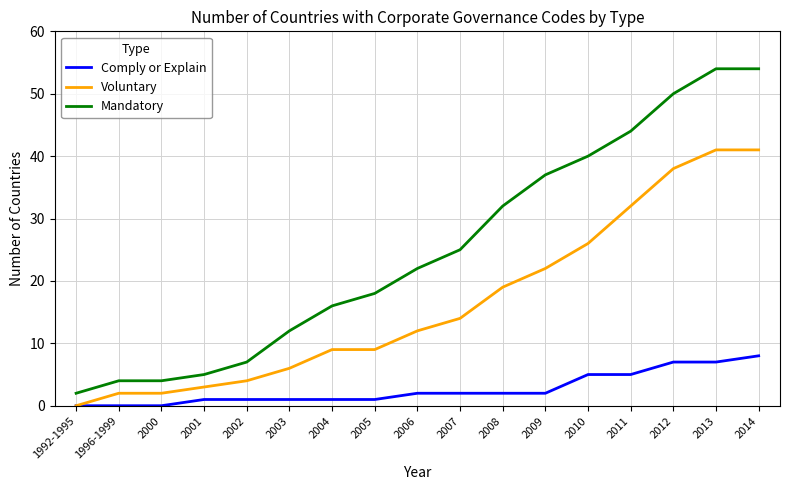

List the series in order of their overall mean, lowest first.

Comply or Explain, Voluntary, Mandatory